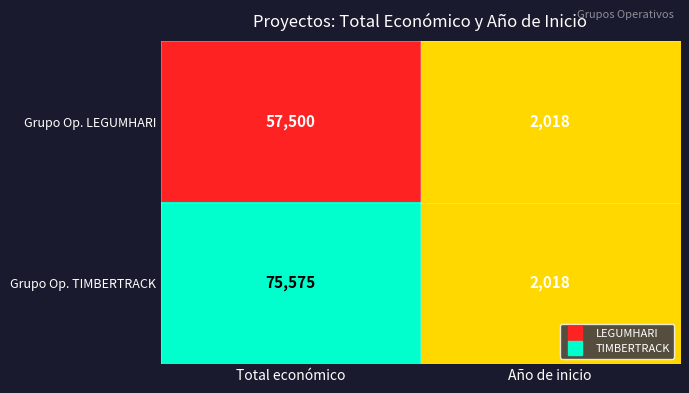

Which series has the largest total across all categories?

Grupo Op. TIMBERTRACK